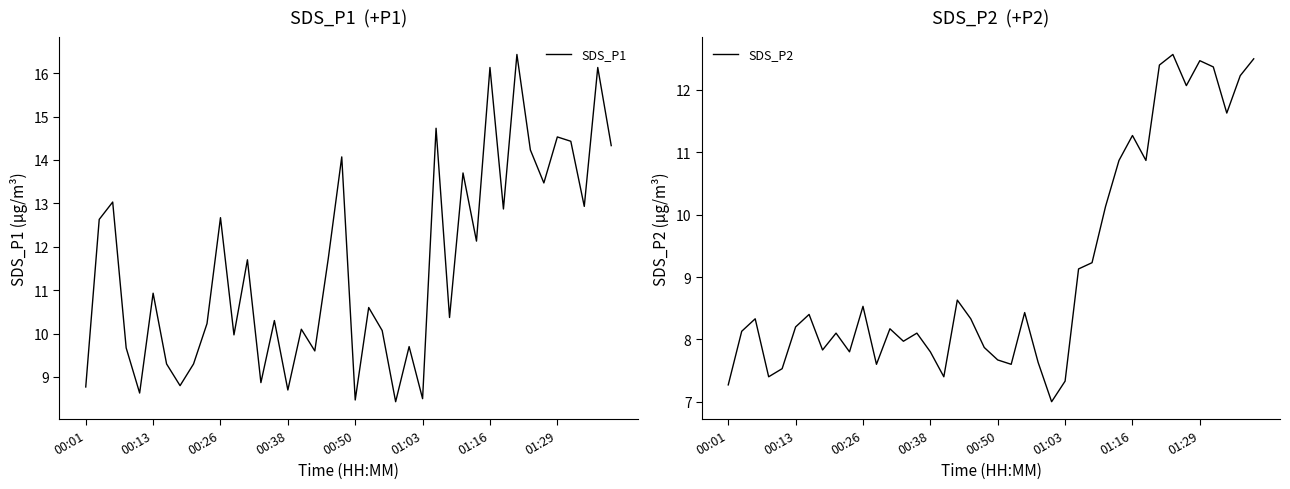

How many series are shown in this chart?

2